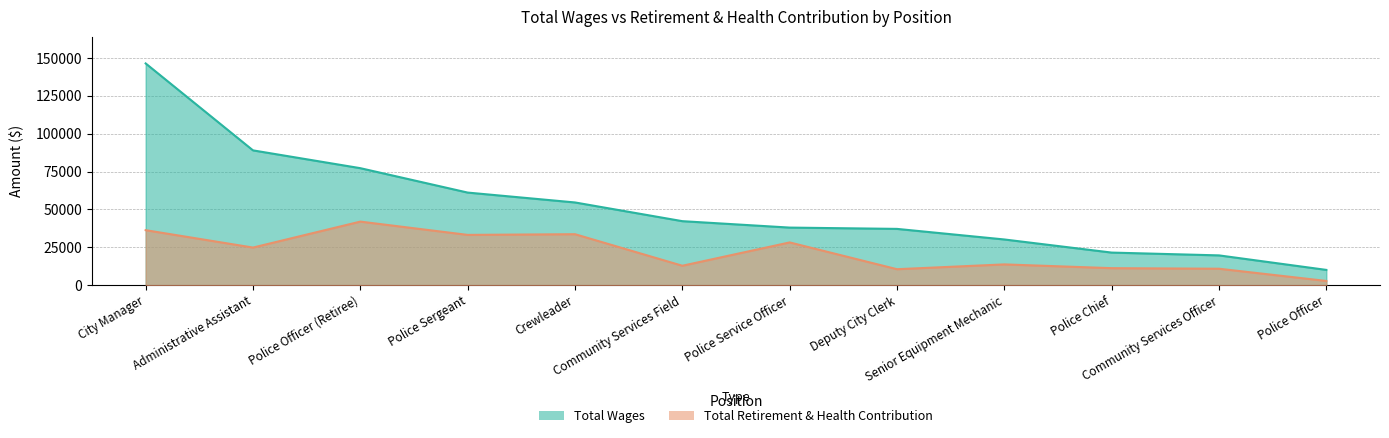

How many data points does each series have?

12